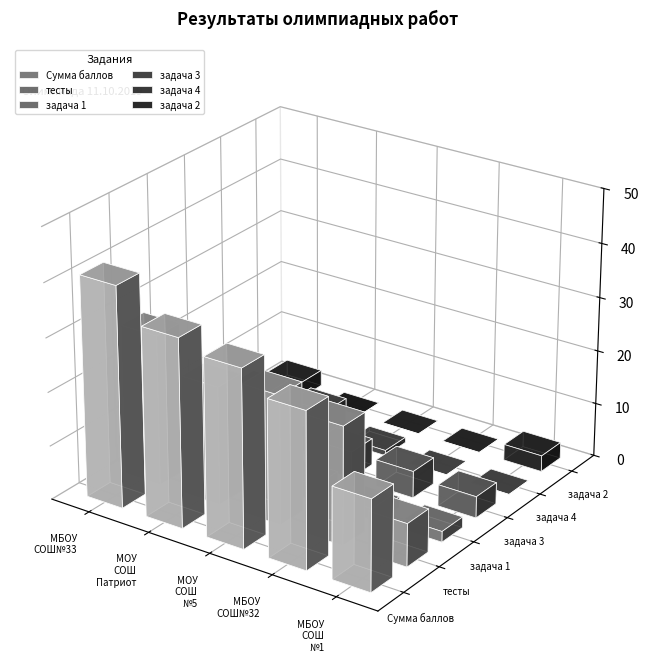

Is it true that задача 4 equals 1 at МОУ СОШ №5?

True